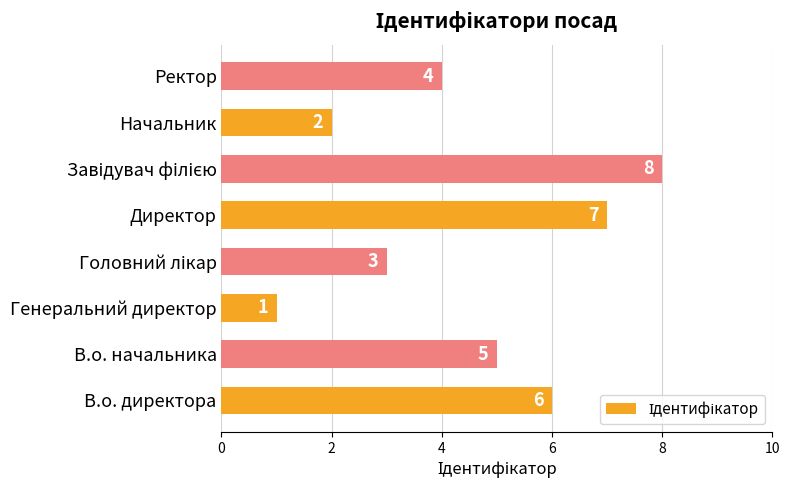

Between Начальник and В.о. начальника, which is larger?

В.о. начальника